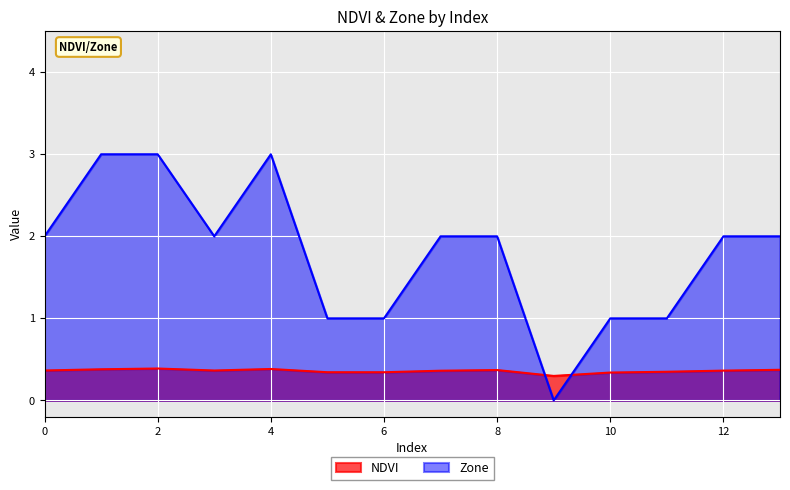

The Zone series shows 1.1 at 3. True or false?

False